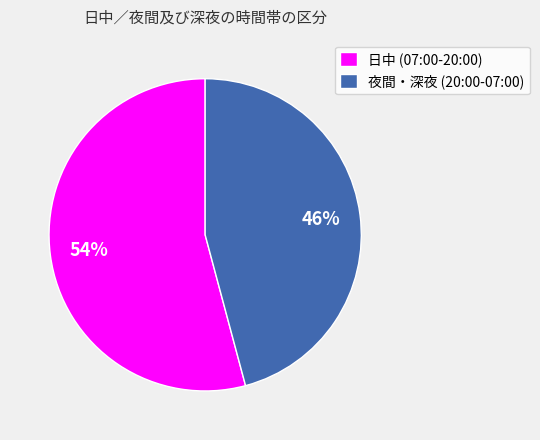

The 日中 (07:00-20:00) slice represents 46% of the pie. True or false?

False